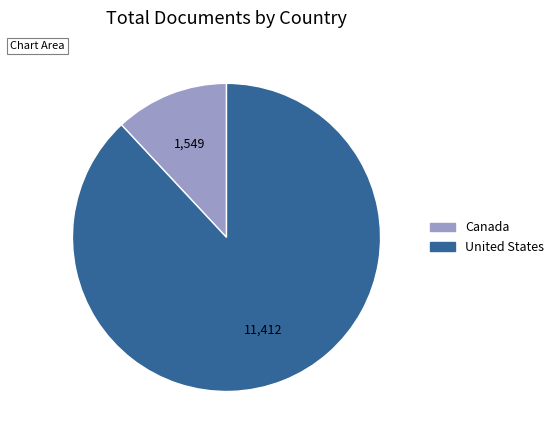

Count the number of slices in the pie.

2